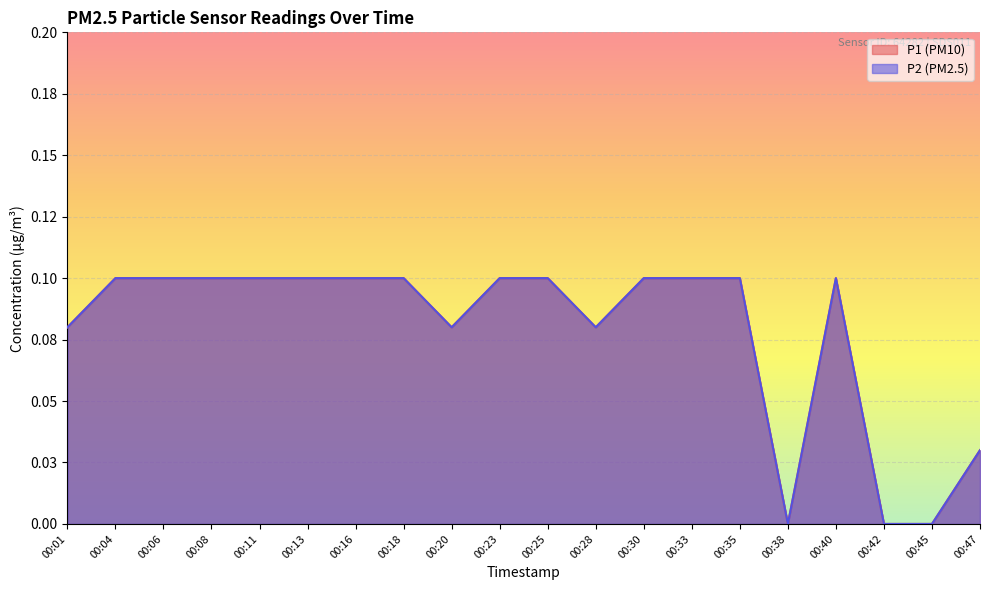

What is the value of the P2 point at the 5th from the left?

0.1